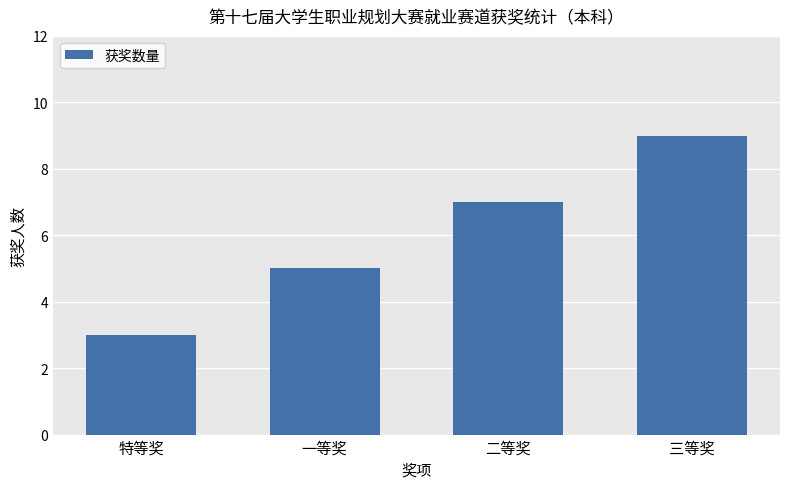

Are the bars horizontal?

No